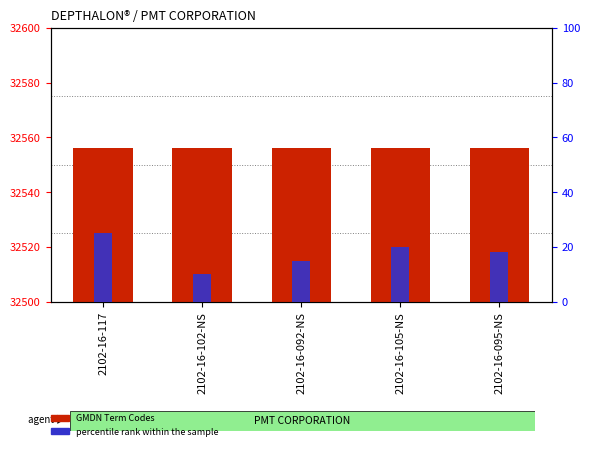

How many series are shown in this chart?

2